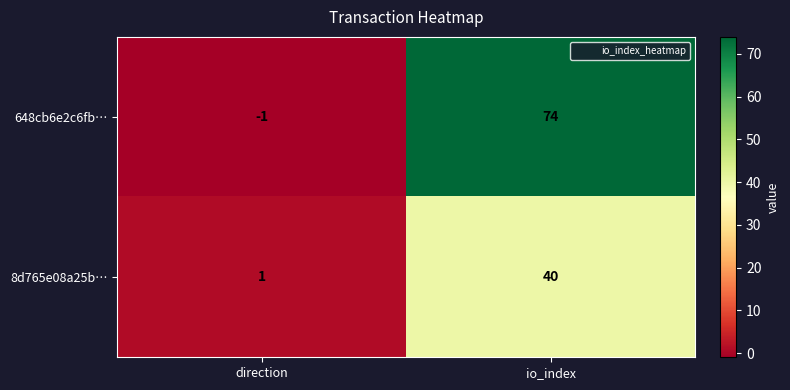

What is the difference between the 648cb6e2c6fb… values at io_index and direction?

75